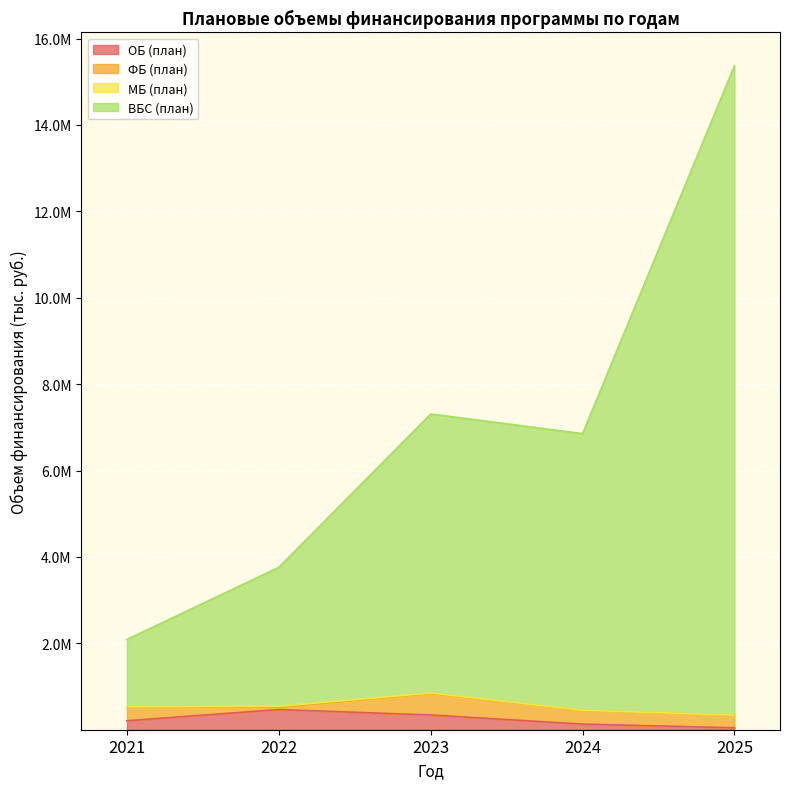

What is the difference between the ОБ (план) values at 2022 and 2025?

422385.1